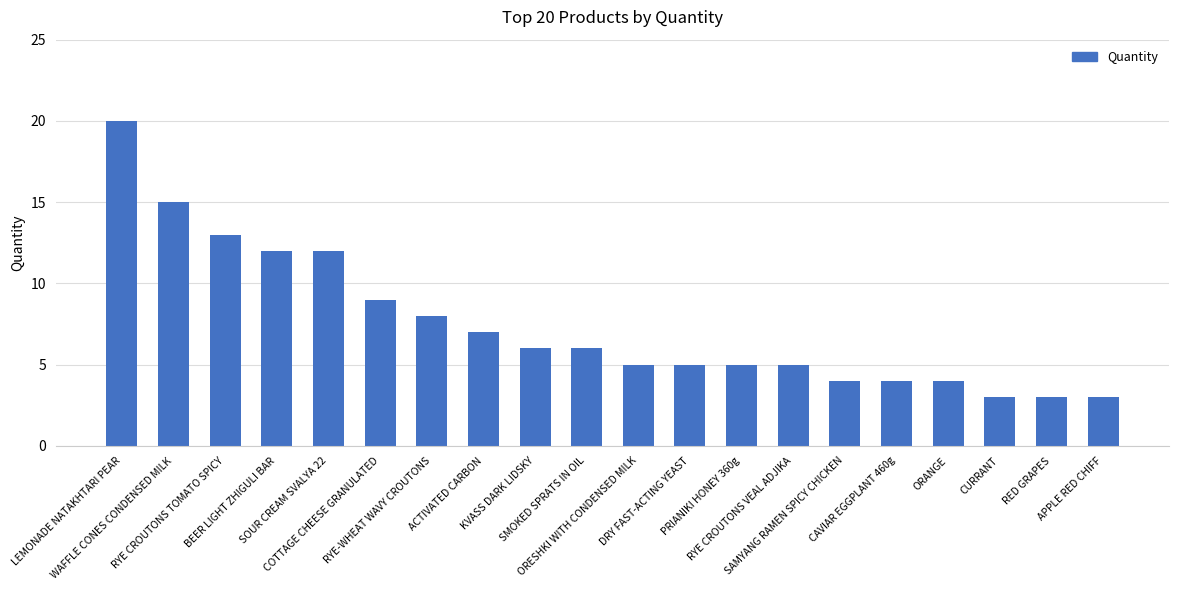

What is the difference between the values at RYE CROUTONS TOMATO SPICY and SMOKED SPRATS IN OIL?

7